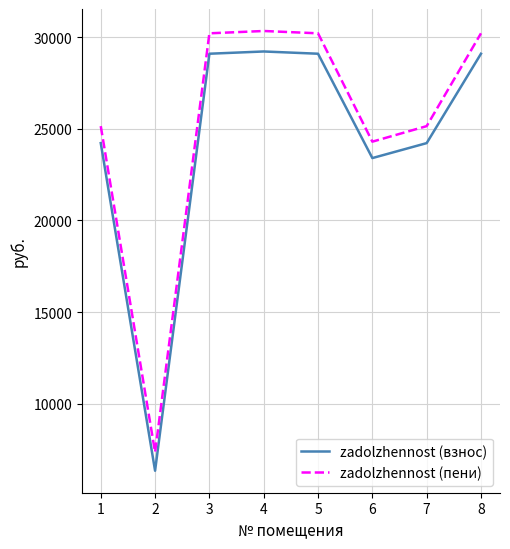

True or false: zadolzhennost (взнос) and zadolzhennost (пени) intersect in this chart.

False